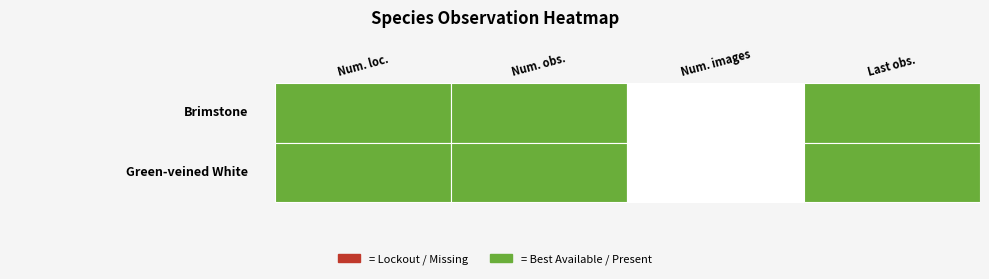

The value of Brimstone at Num. loc. is 1. True or false?

True